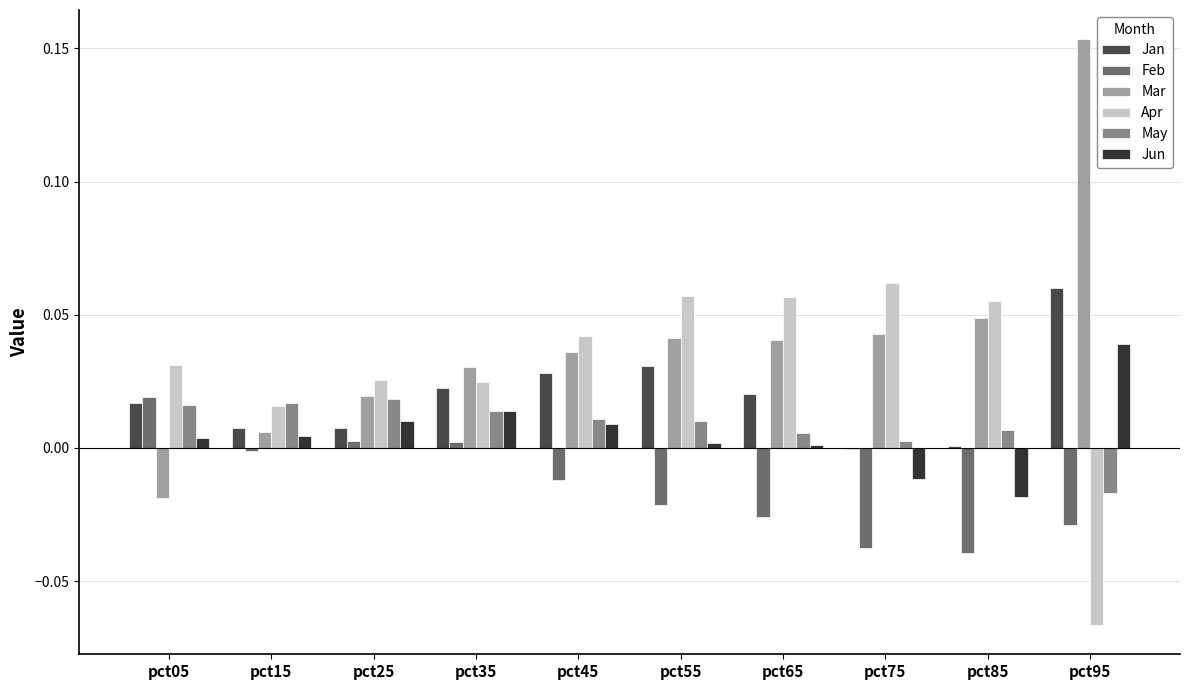

Which category has the lowest value in the Apr series?

pct95